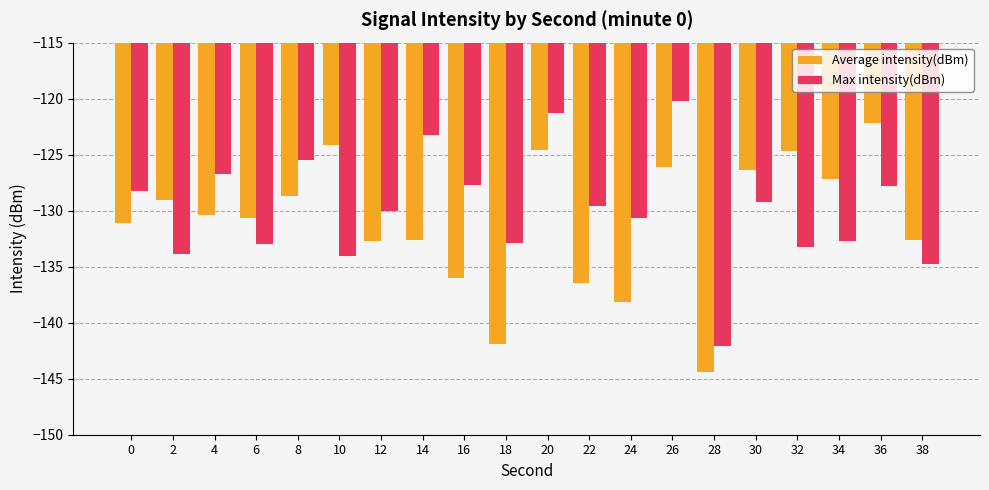

What is the smallest value displayed?

-144.4